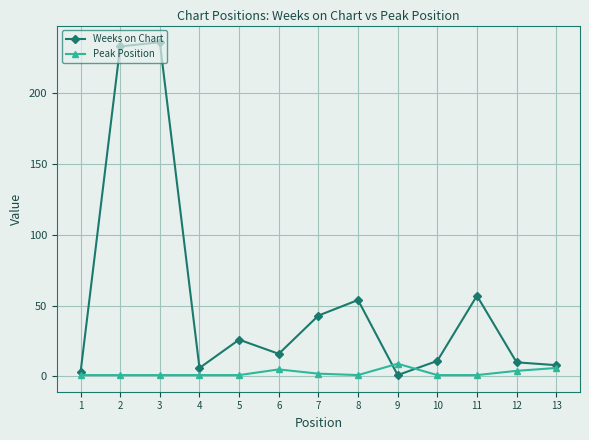

At which category does Weeks on Chart reach its first local valley?

4